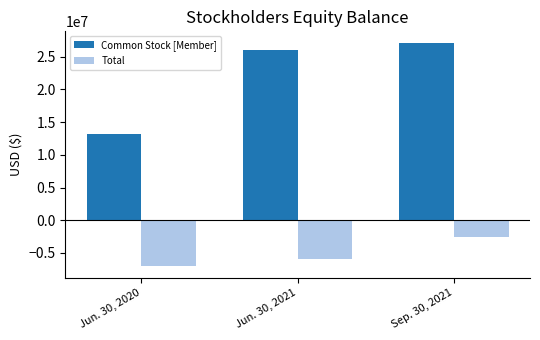

What are all the series names shown in the legend?

Common Stock [Member], Total